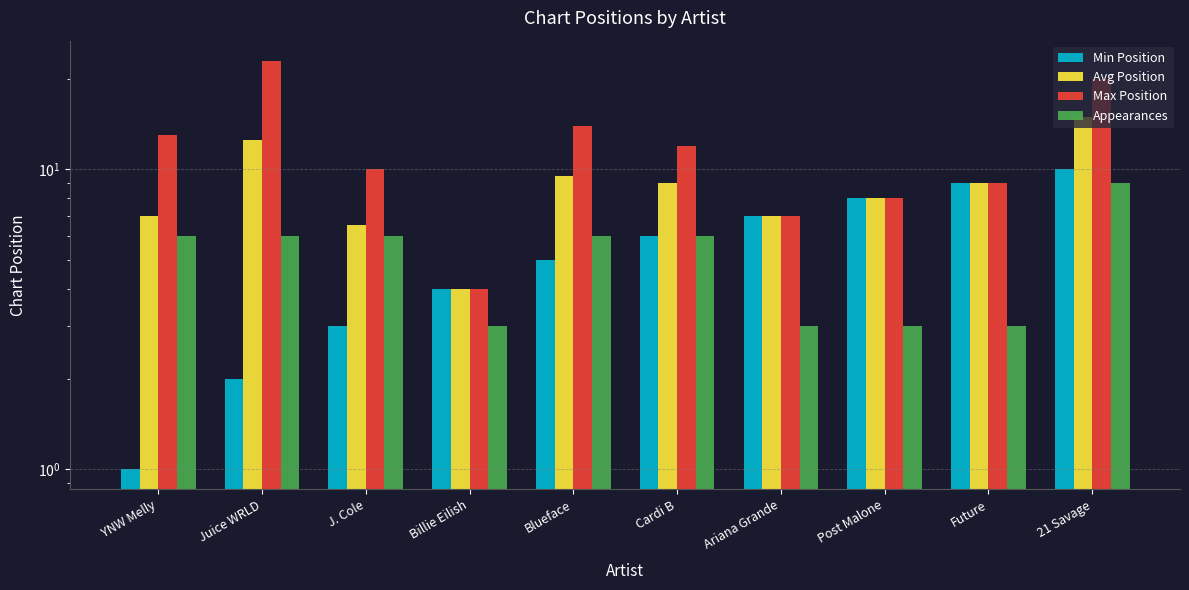

What value does the Avg Position series have at Future?

9.0